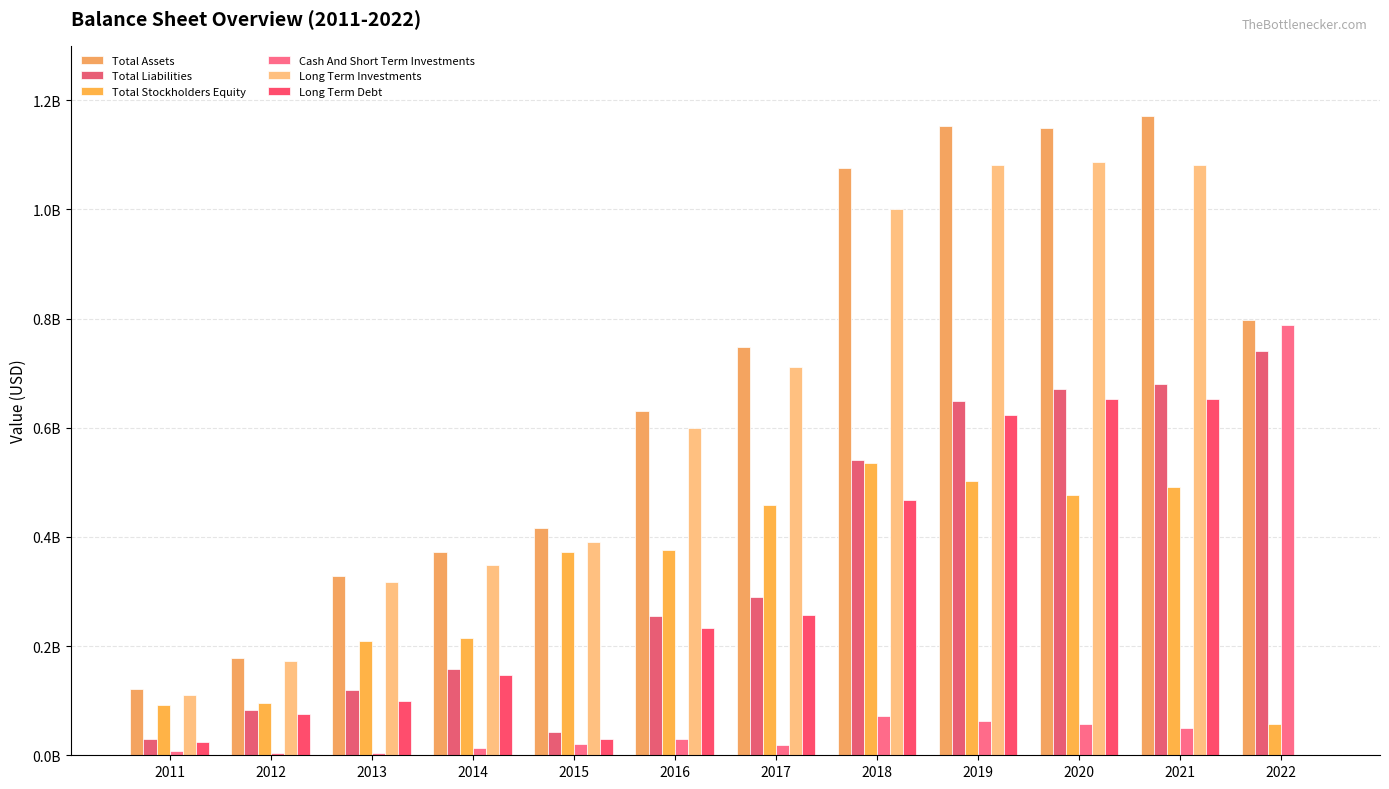

The Total Assets series shows 997121666 at 2016. True or false?

False